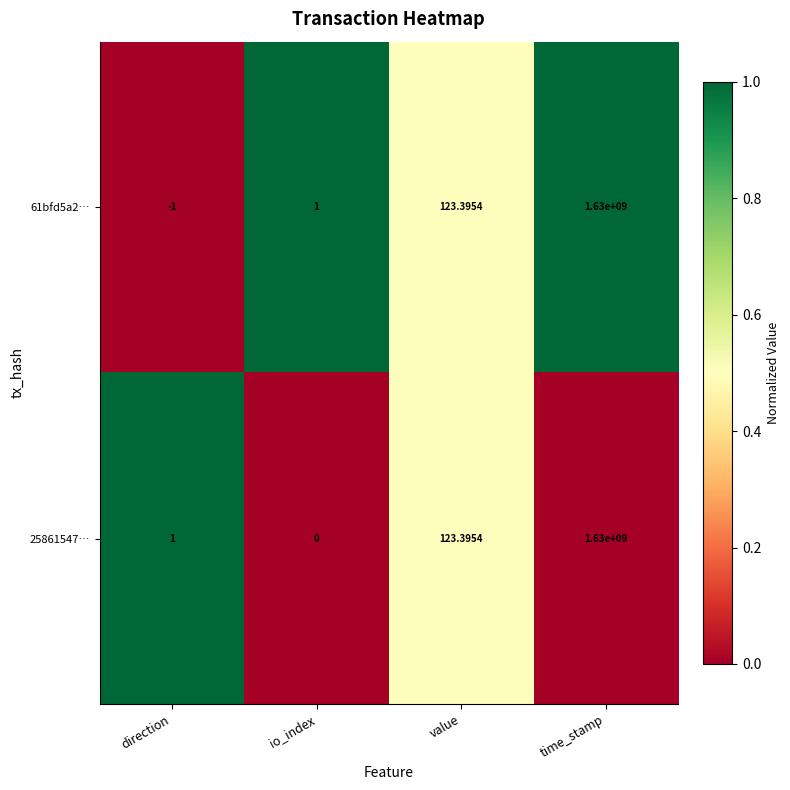

At which category does the chart reach its minimum across all series?

direction